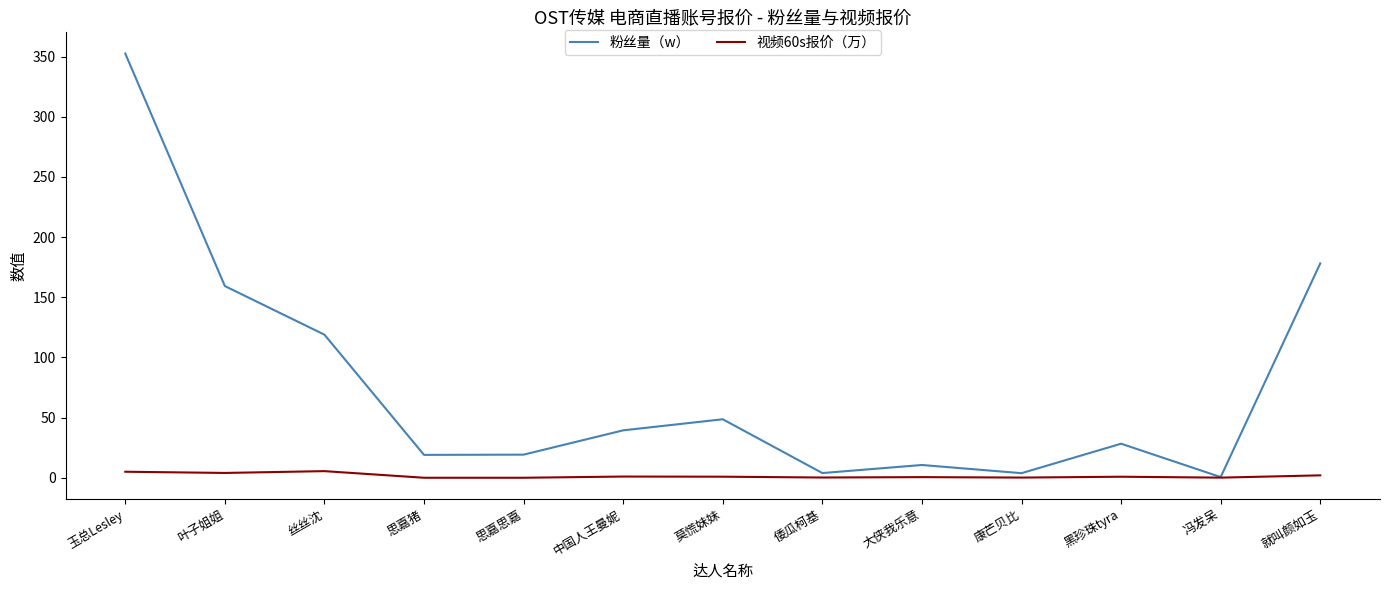

The 粉丝量（w） series shows 48.6 at 莫慌妹妹. True or false?

True